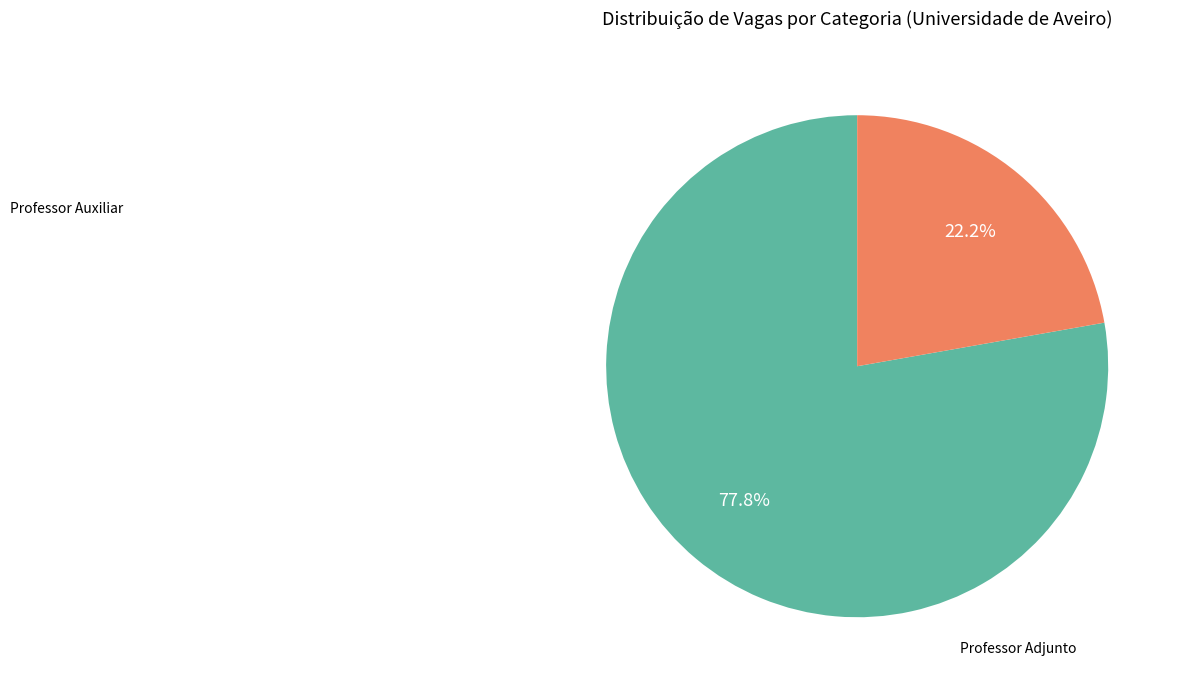

Does any single category account for the majority?

Yes